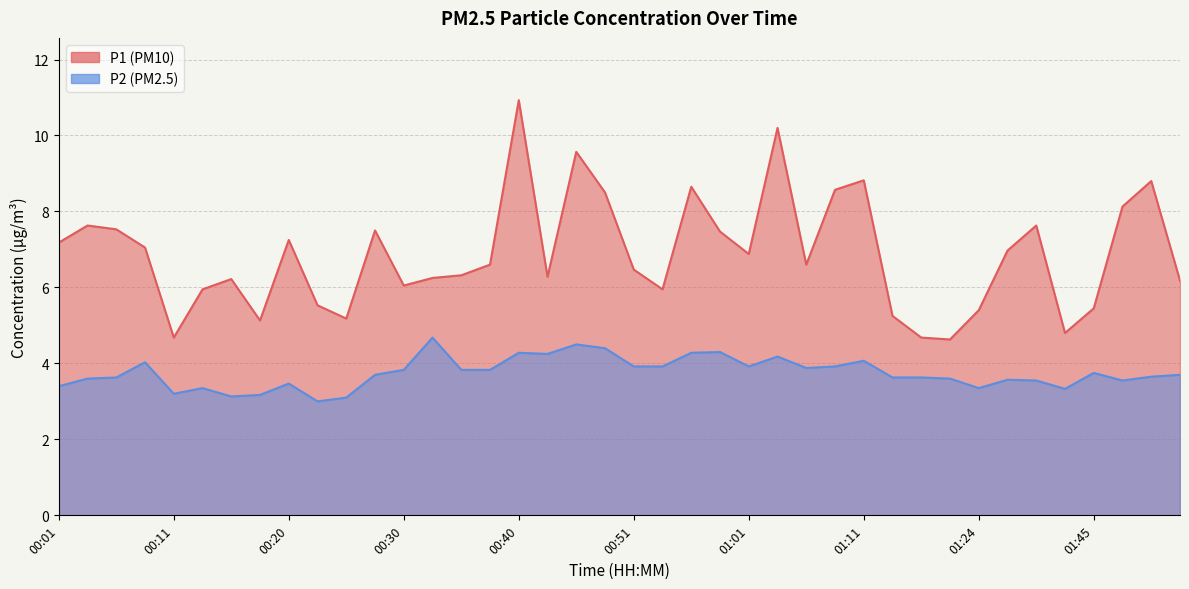

The P2 series shows 1.8 at 00:11. True or false?

False